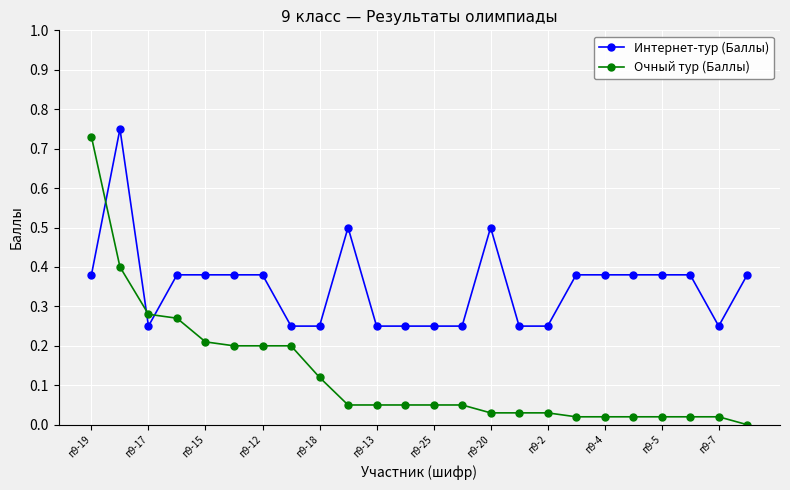

Which series has the widest spread of values?

Очный тур (Баллы)